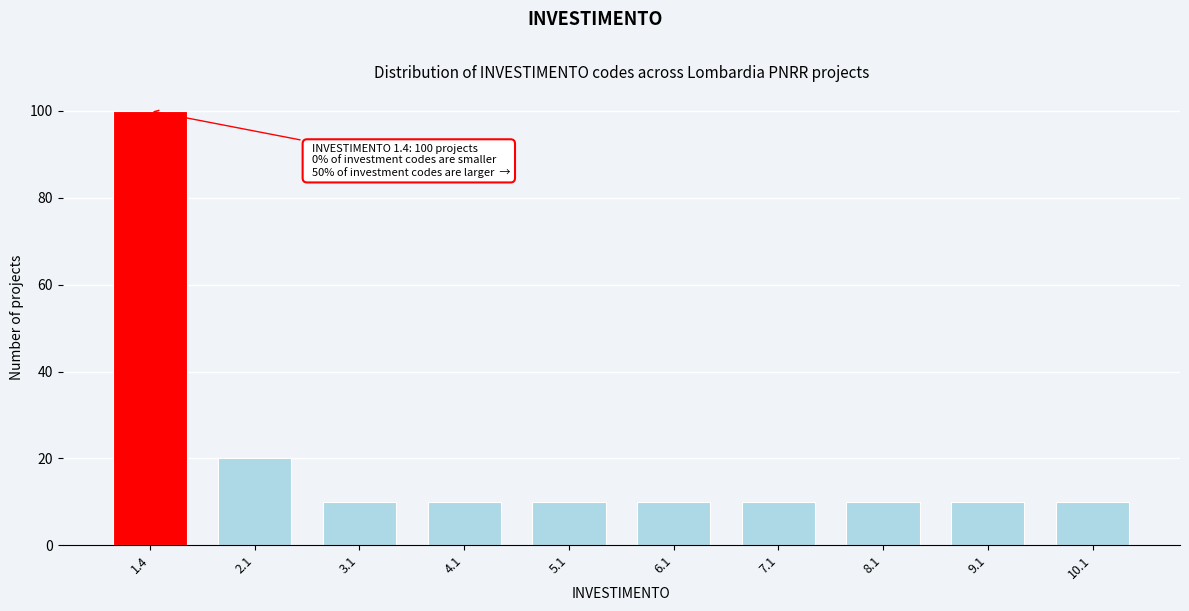

Reading right to left, extract all data points from this chart.

10.1=10	9.1=10	8.1=10	7.1=10	6.1=10	5.1=10	4.1=10	3.1=10	2.1=20	1.4=100